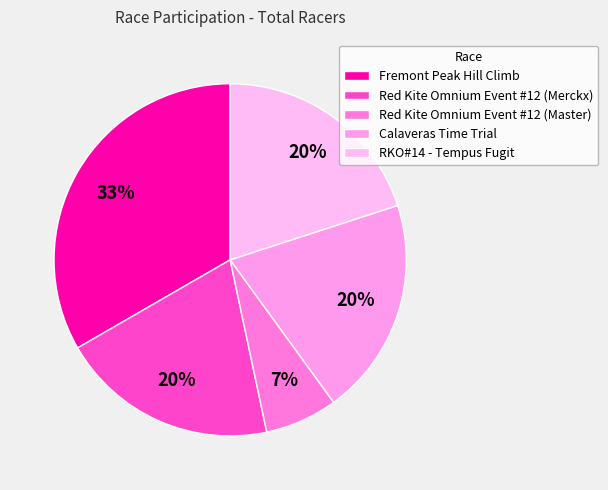

Does Red Kite Omnium Event #12 (Merckx) account for over 50% of the chart?

No